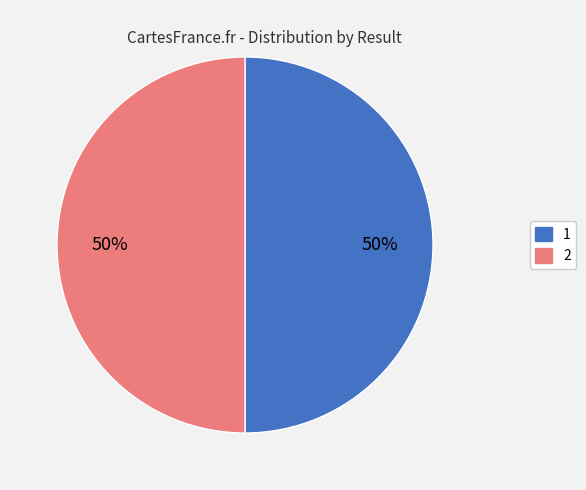

Do 1 and 2 together represent more than half of the pie?

Yes